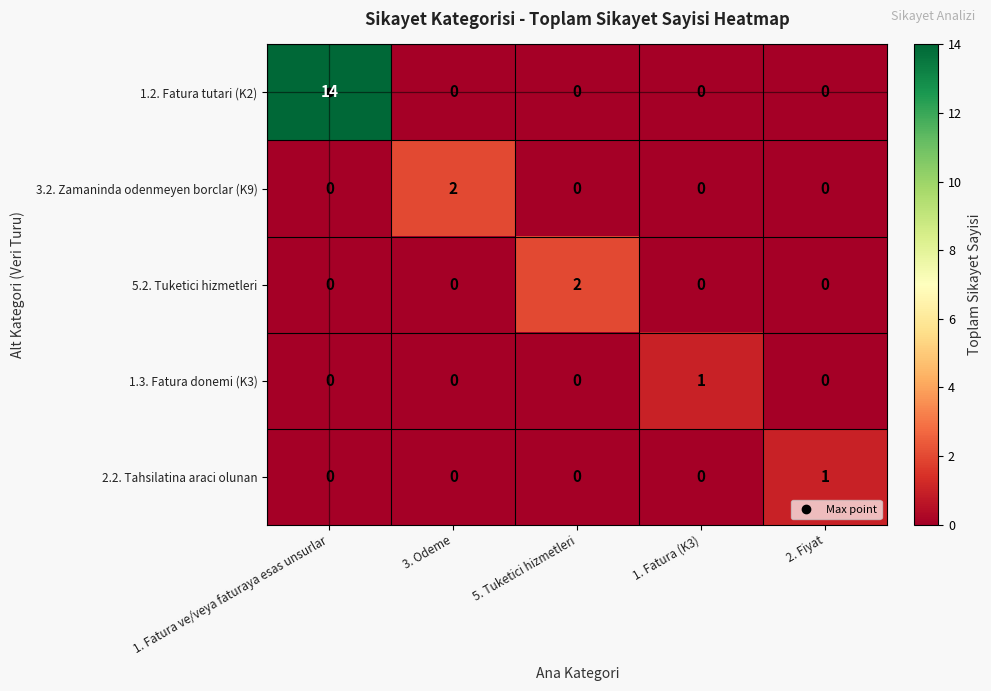

How many 3.2. Zamaninda odenmeyen borclar (K9) values are between 0 and 1?

4